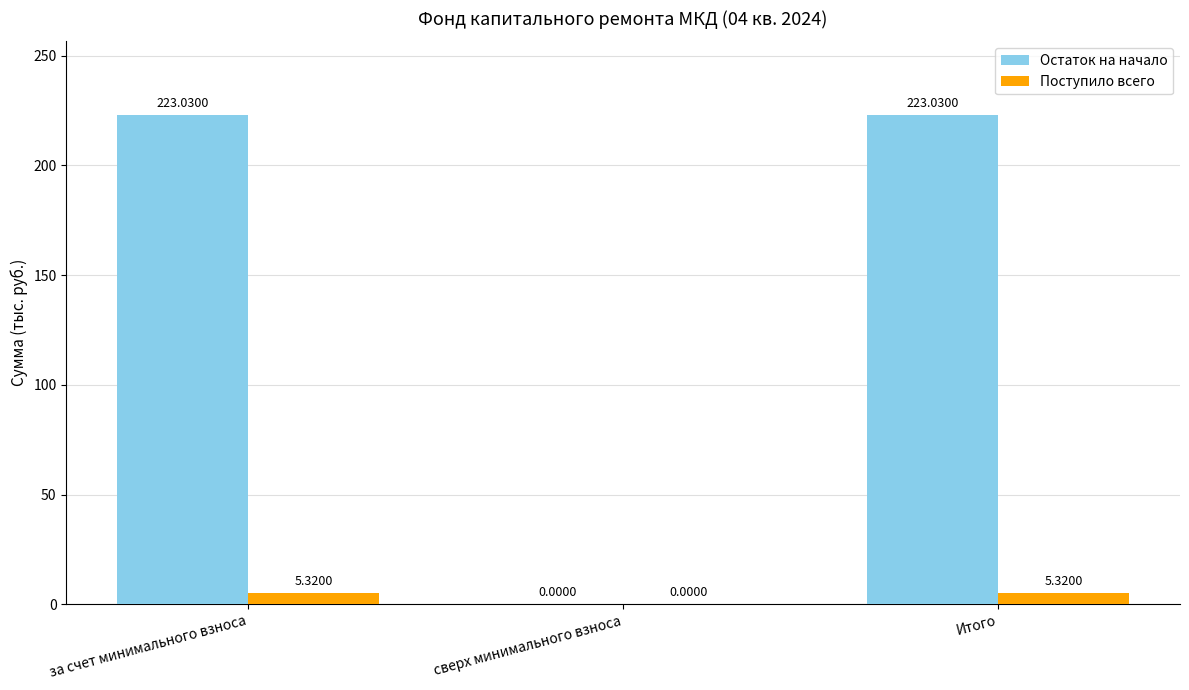

True or false: Поступило всего has a value of 5.3 at Итого.

True